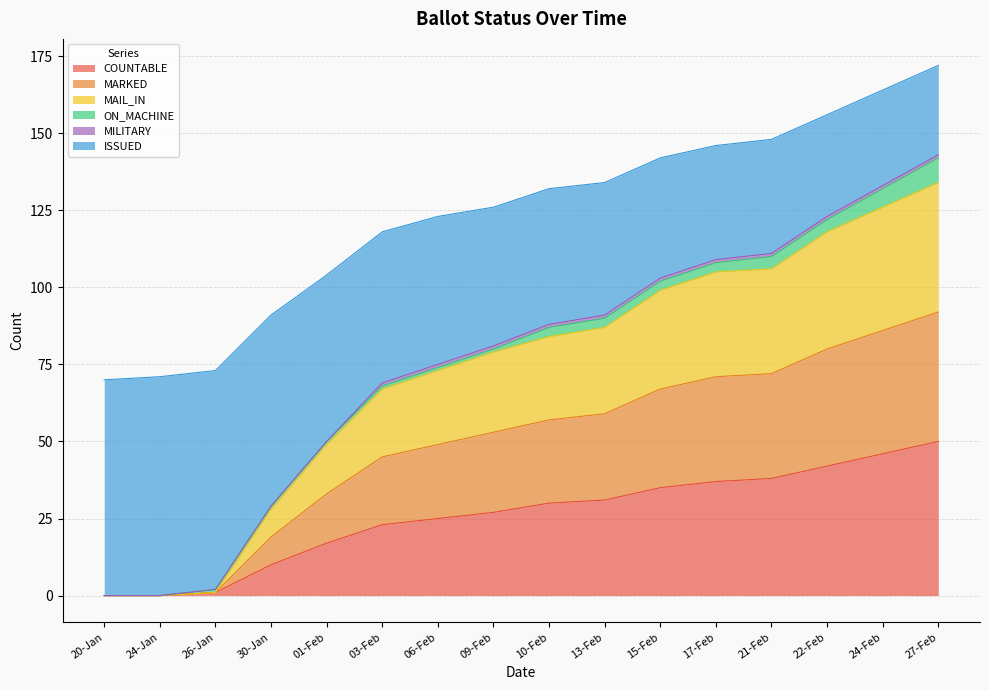

Does the chart have visible grid lines?

Yes